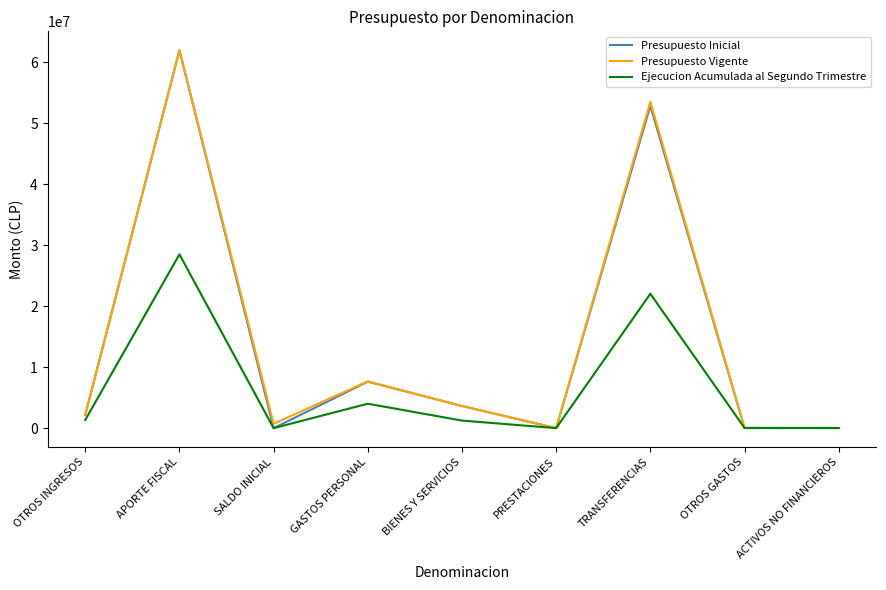

Which series has the largest range (max minus min)?

Presupuesto Inicial